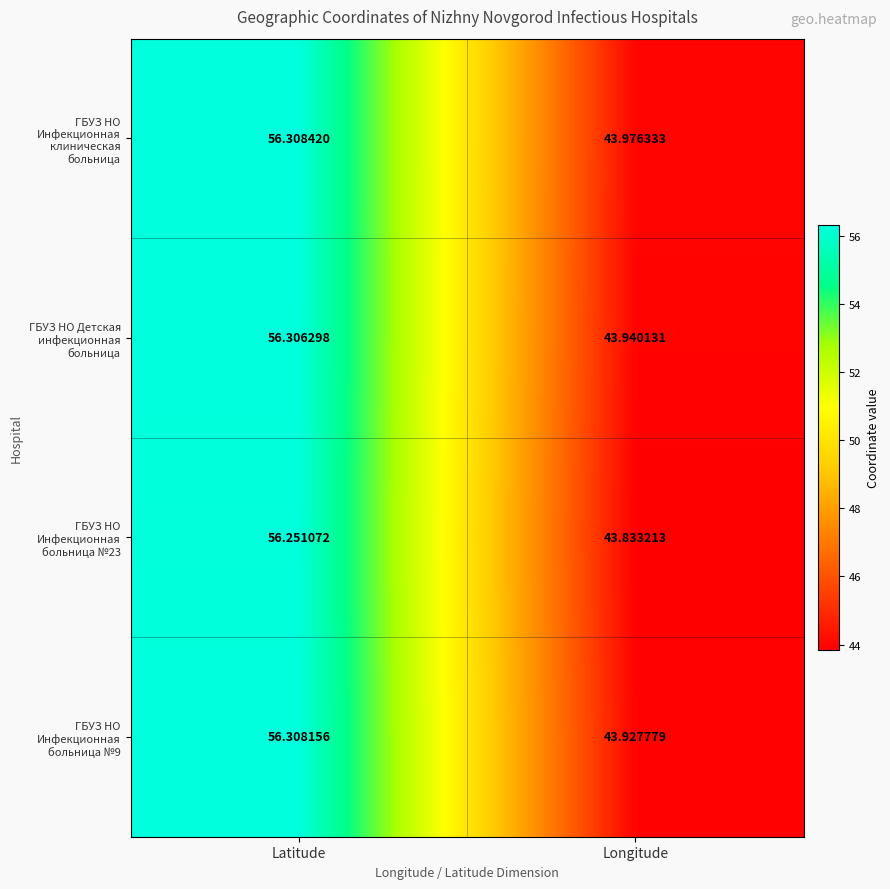

At which category does the chart reach its peak across all series?

Latitude